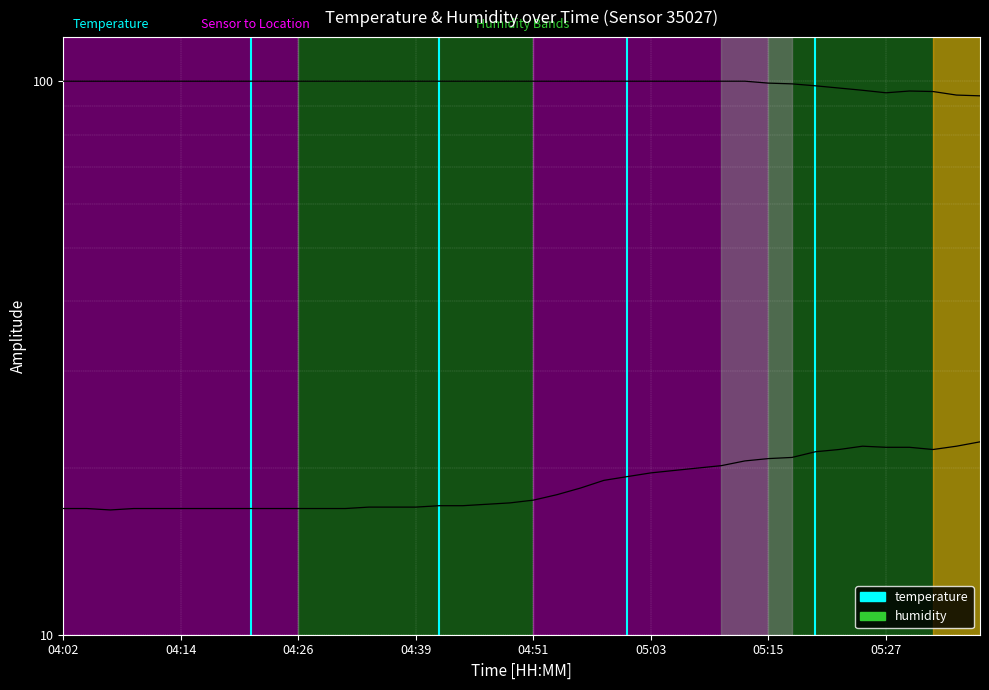

At 37, list the series in order from largest to smallest.

humidity, temperature